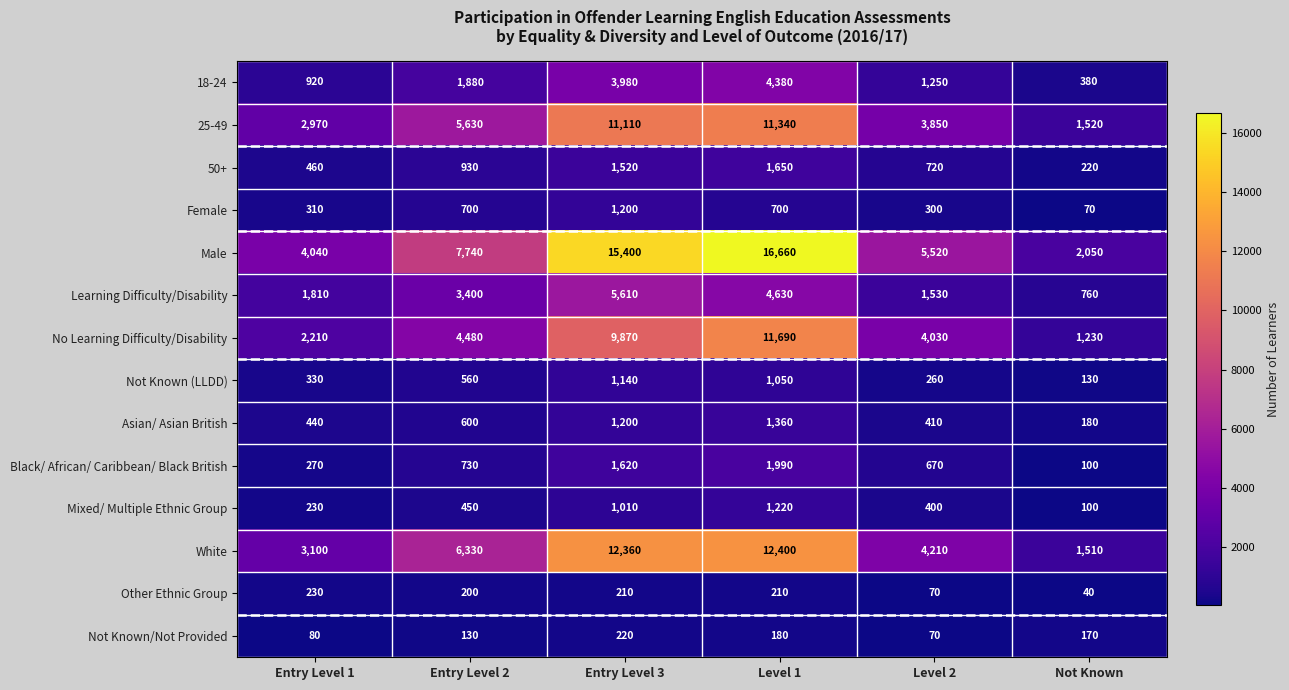

Which series changed the most between Entry Level 1 and Not Known?

Male